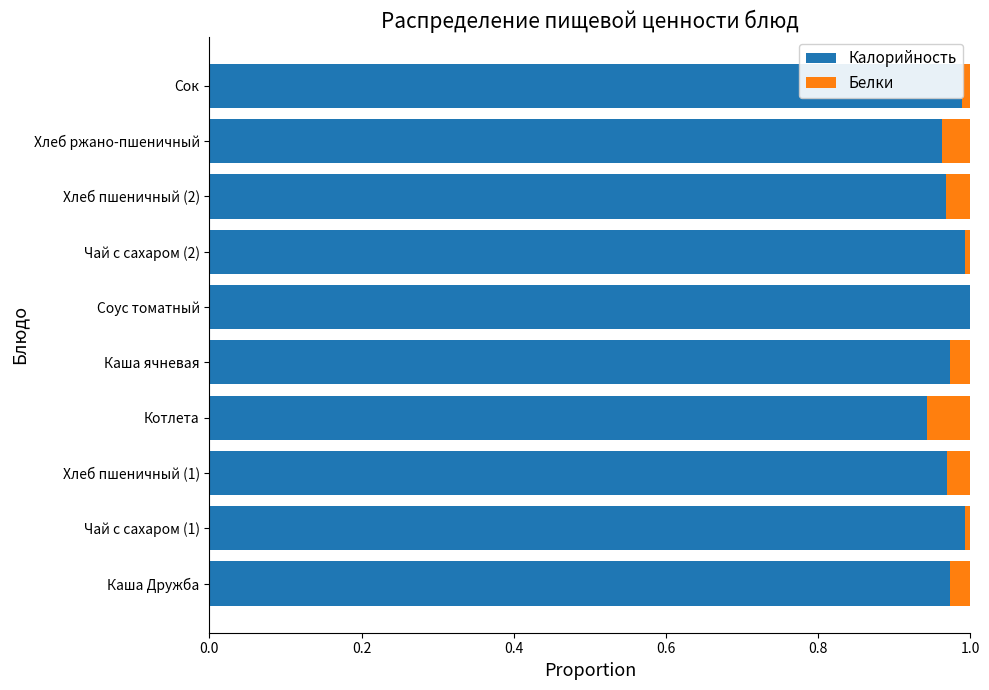

What is the sum of the Калорийность values at Хлеб ржано-пшеничный and Каша Дружба?

1.9